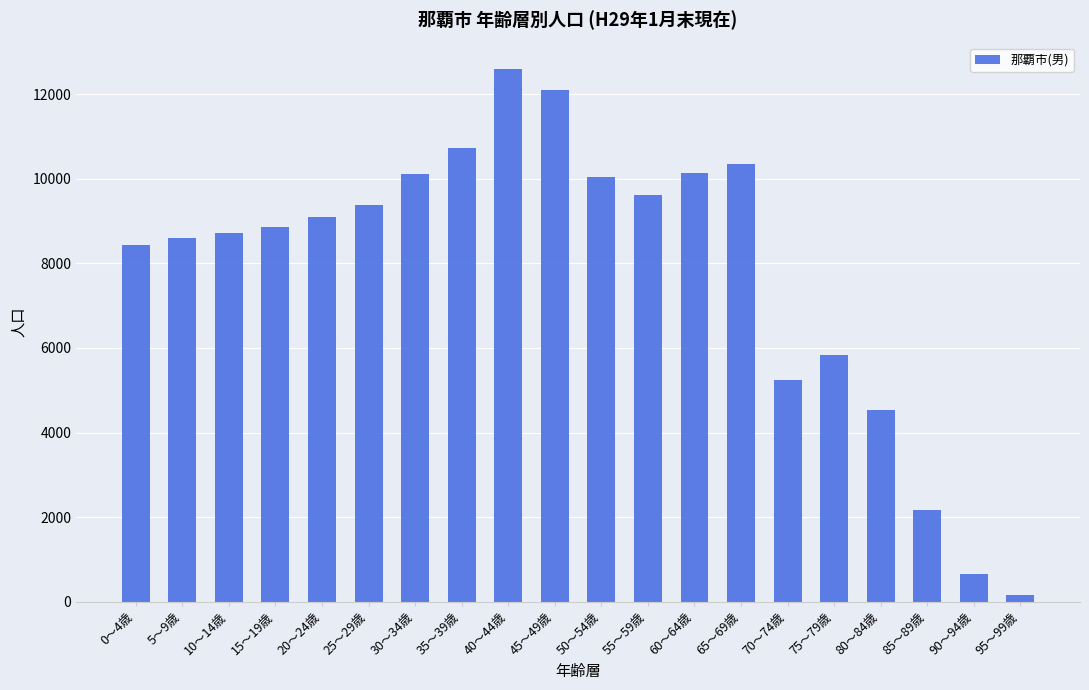

Between 15～19歳 and 5～9歳, which is larger?

15～19歳